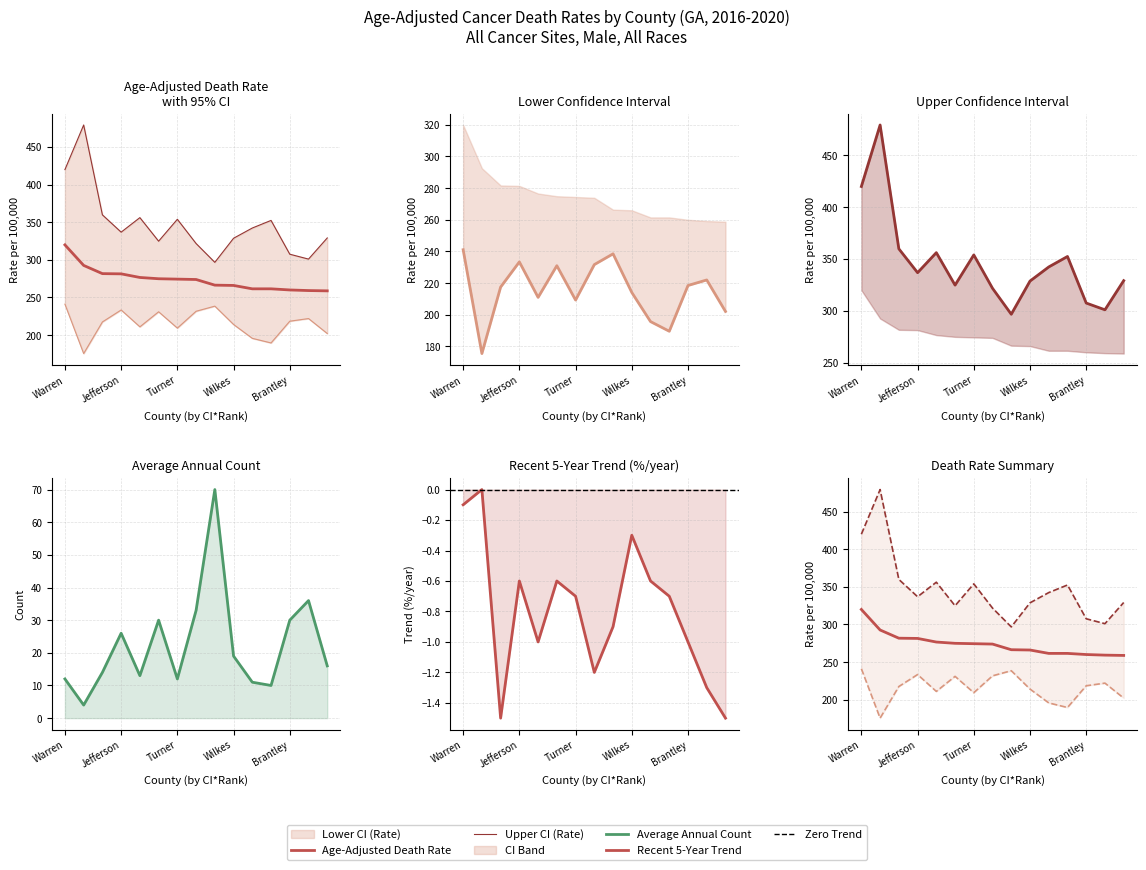

Reading right to left, transcribe all the data shown in this chart.

Age-Adjusted Death Rate: Lincoln=258.8	Toombs=259.2	Brantley=260.0	Clinch=261.5	Atkinson=261.5	Wilkes=266.0	Laurens=266.4	Emanuel=273.9	Turner=274.4	Washington=274.9	Montgomery=276.6	Jefferson=281.4	Terrell=281.7	Taliaferro=292.6	Warren=319.9
Lower CI (Rate): Lincoln=202.1	Toombs=222.0	Brantley=218.5	Clinch=189.6	Atkinson=195.7	Wilkes=214.1	Laurens=238.5	Emanuel=231.7	Turner=209.3	Washington=231.0	Montgomery=211.0	Jefferson=233.4	Terrell=217.5	Taliaferro=175.5	Warren=241.1
Upper CI (Rate): Lincoln=329.1	Toombs=301.0	Brantley=307.5	Clinch=352.4	Atkinson=342.3	Wilkes=328.7	Laurens=296.7	Emanuel=321.7	Turner=353.9	Washington=324.8	Montgomery=356.1	Jefferson=336.8	Terrell=359.8	Taliaferro=479.2	Warren=419.9
Average Annual Count: Lincoln=16.0	Toombs=36.0	Brantley=30.0	Clinch=10.0	Atkinson=11.0	Wilkes=19.0	Laurens=70.0	Emanuel=33.0	Turner=12.0	Washington=30.0	Montgomery=13.0	Jefferson=26.0	Terrell=14.0	Taliaferro=4.0	Warren=12.0
Recent 5-Year Trend: Lincoln=-1.5	Toombs=-1.3	Brantley=-1.0	Clinch=-0.7	Atkinson=-0.6	Wilkes=-0.3	Laurens=-0.9	Emanuel=-1.2	Turner=-0.7	Washington=-0.6	Montgomery=-1.0	Jefferson=-0.6	Terrell=-1.5	Taliaferro=0.0	Warren=-0.1